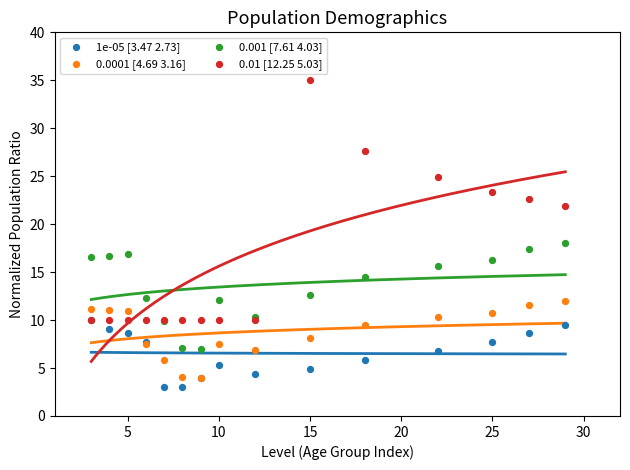

Which series contains the highest Y value?

0.01 [12.25 5.03]